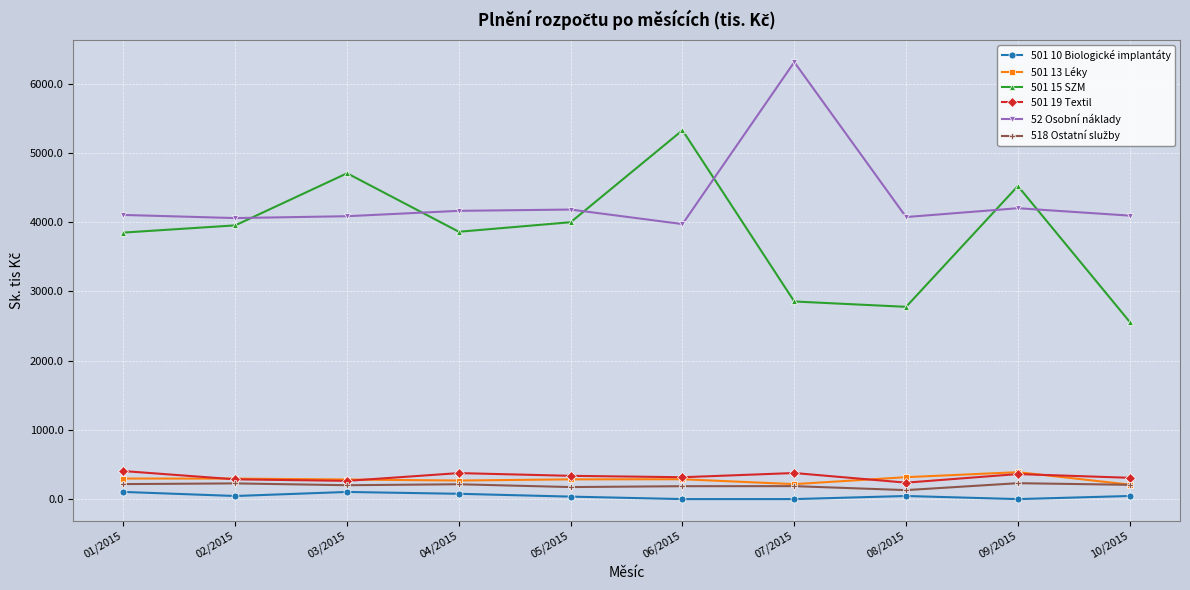

Which series has the largest range (max minus min)?

501 15 SZM